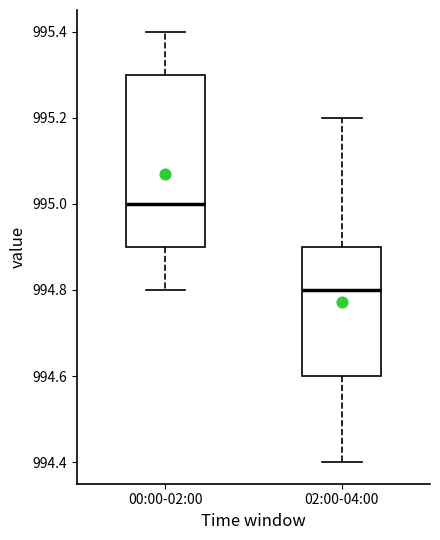

Which box has the highest median line?

00:00-02:00